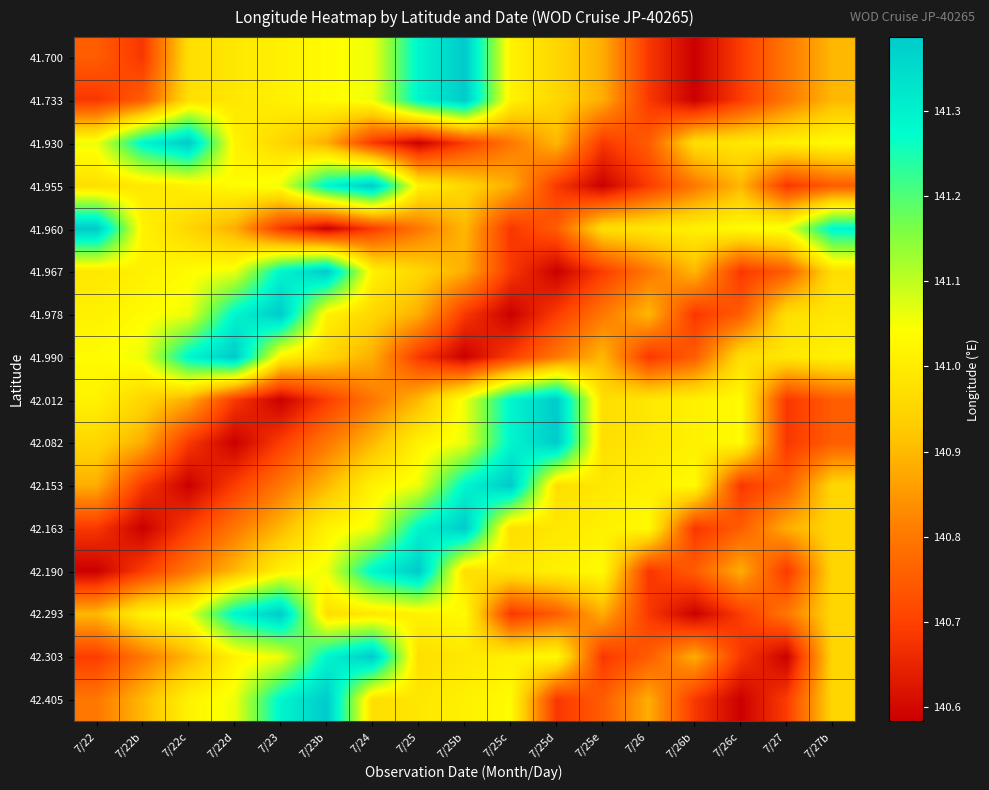

Which category has the lowest value across all series?

7/26b